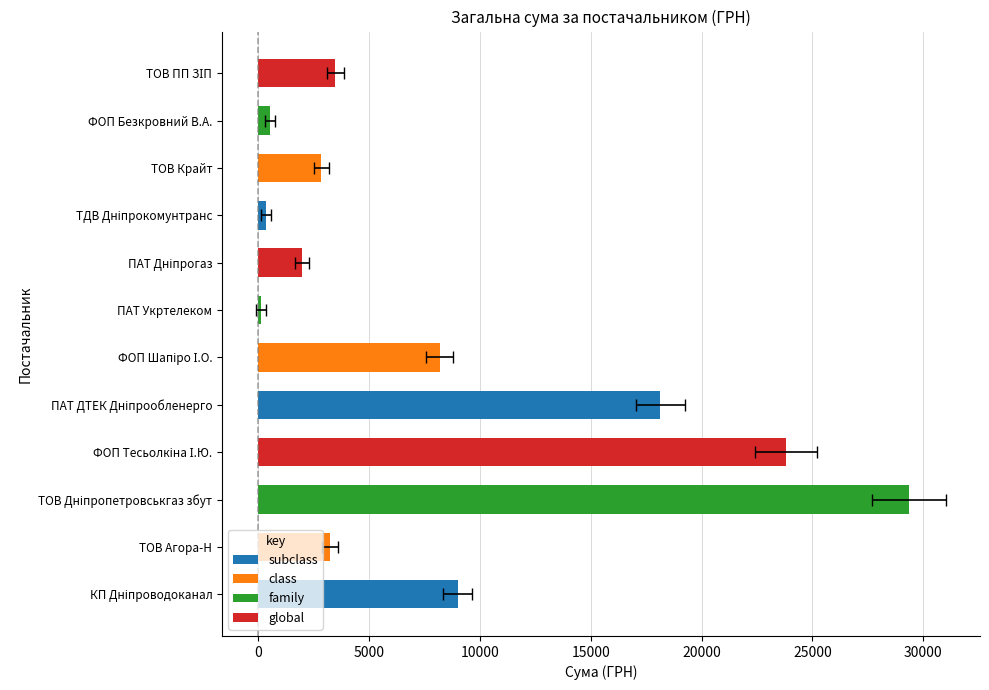

Which label corresponds to the smallest value in the chart?

ПАТ Укртелеком